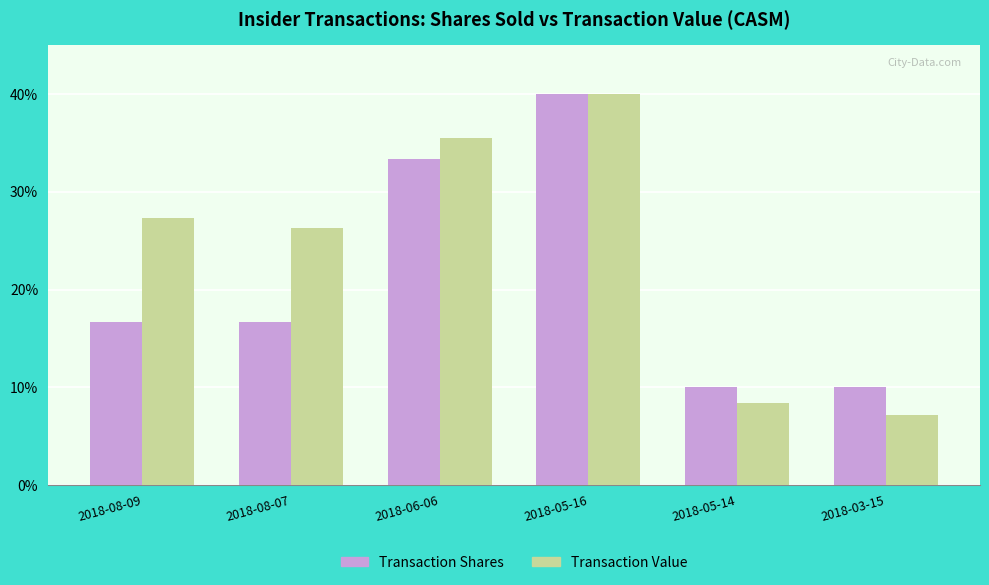

What is the label of the 4th bar from the left?

2018-05-16